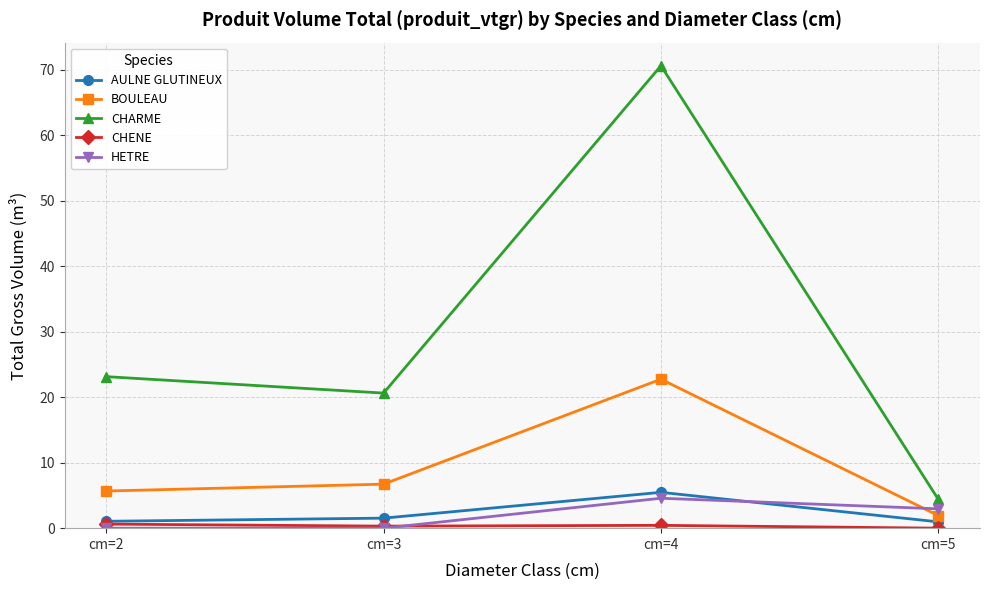

True or false: BOULEAU and CHARME intersect in this chart.

False